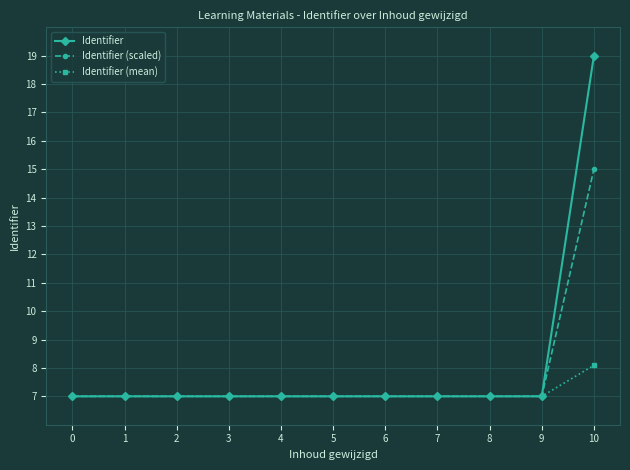

What is the sum of the Identifier (scaled) values at 3 and 9?

14.0